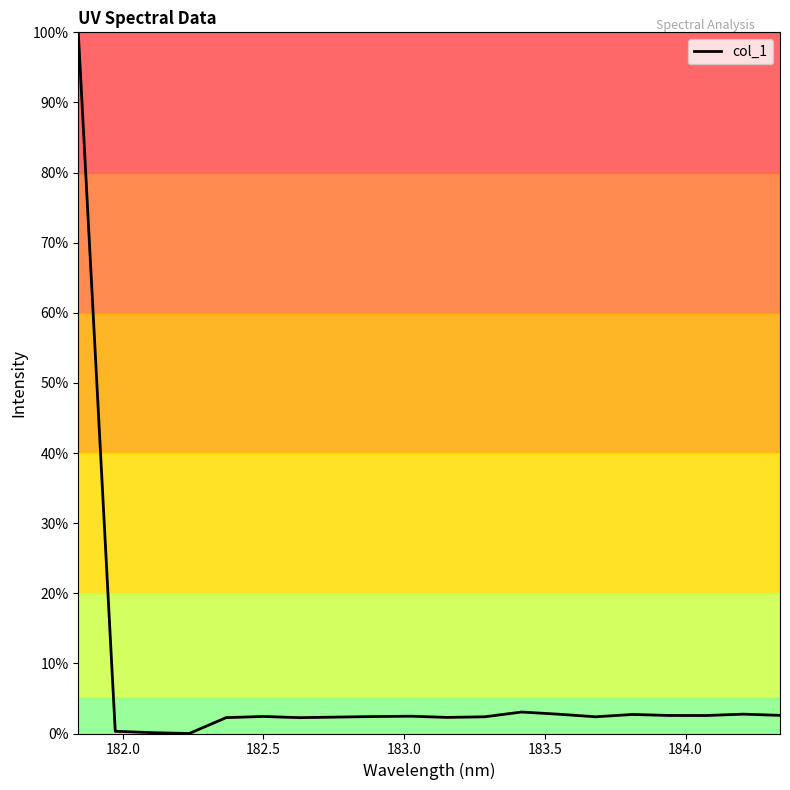

What is the maximum value shown in the chart?

100.0